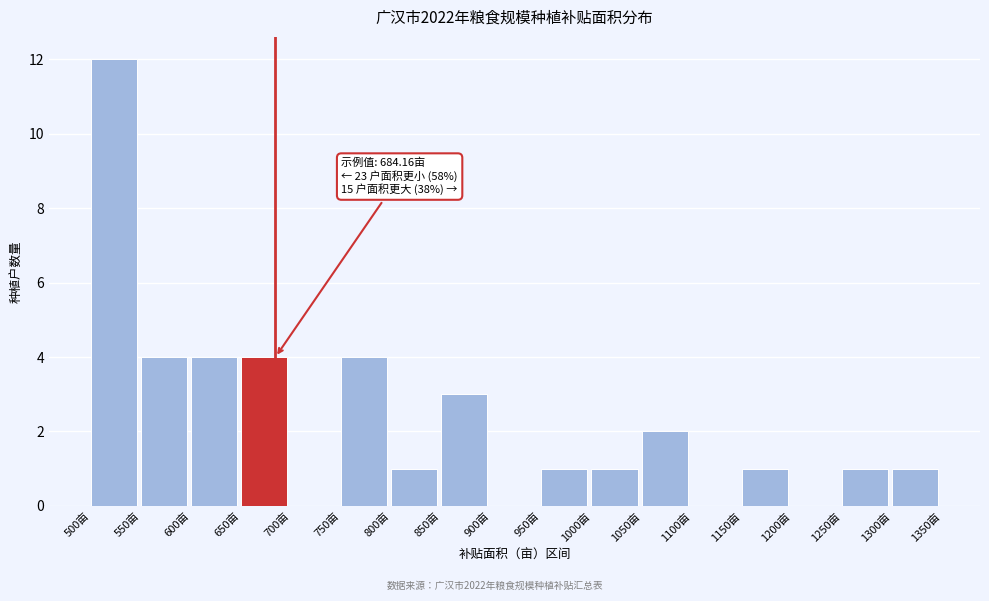

Which range on the x-axis has the tallest bar?

500 to 550